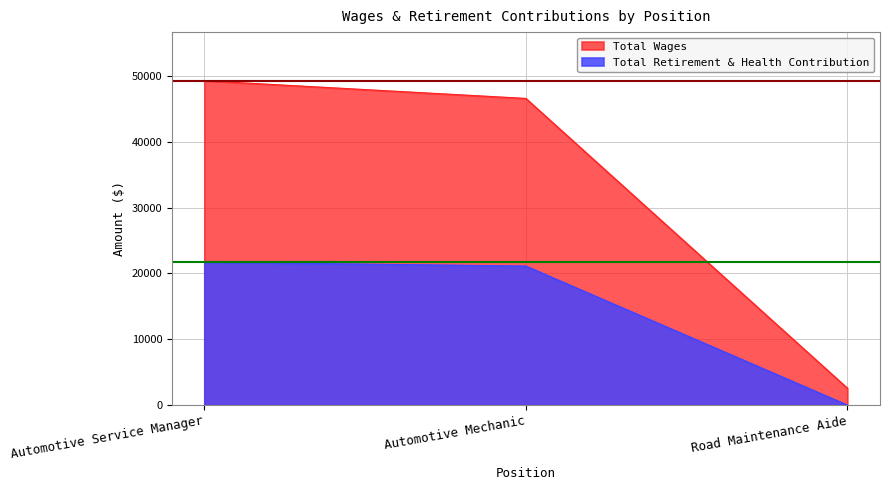

What is the label of the 2nd point from the right?

Automotive Mechanic